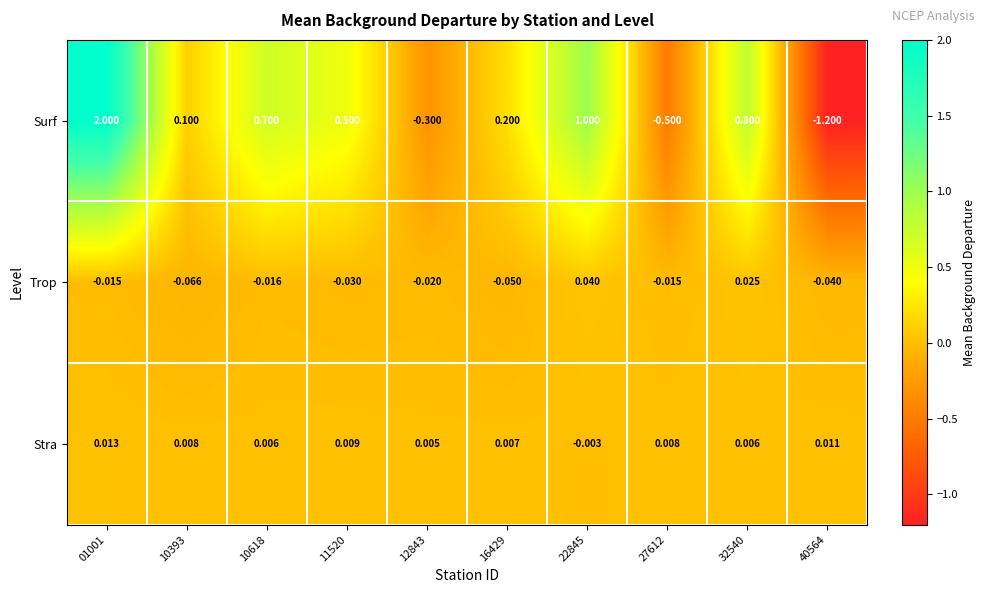

Which series has the largest range (max minus min)?

Surf